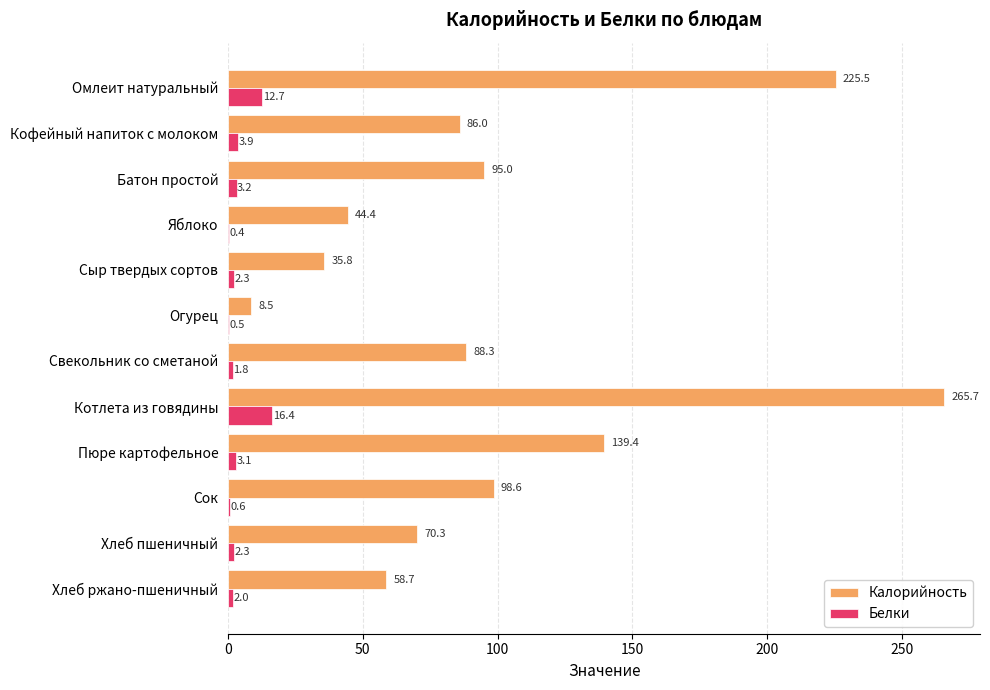

Which label corresponds to the largest value in the chart?

Котлета из говядины